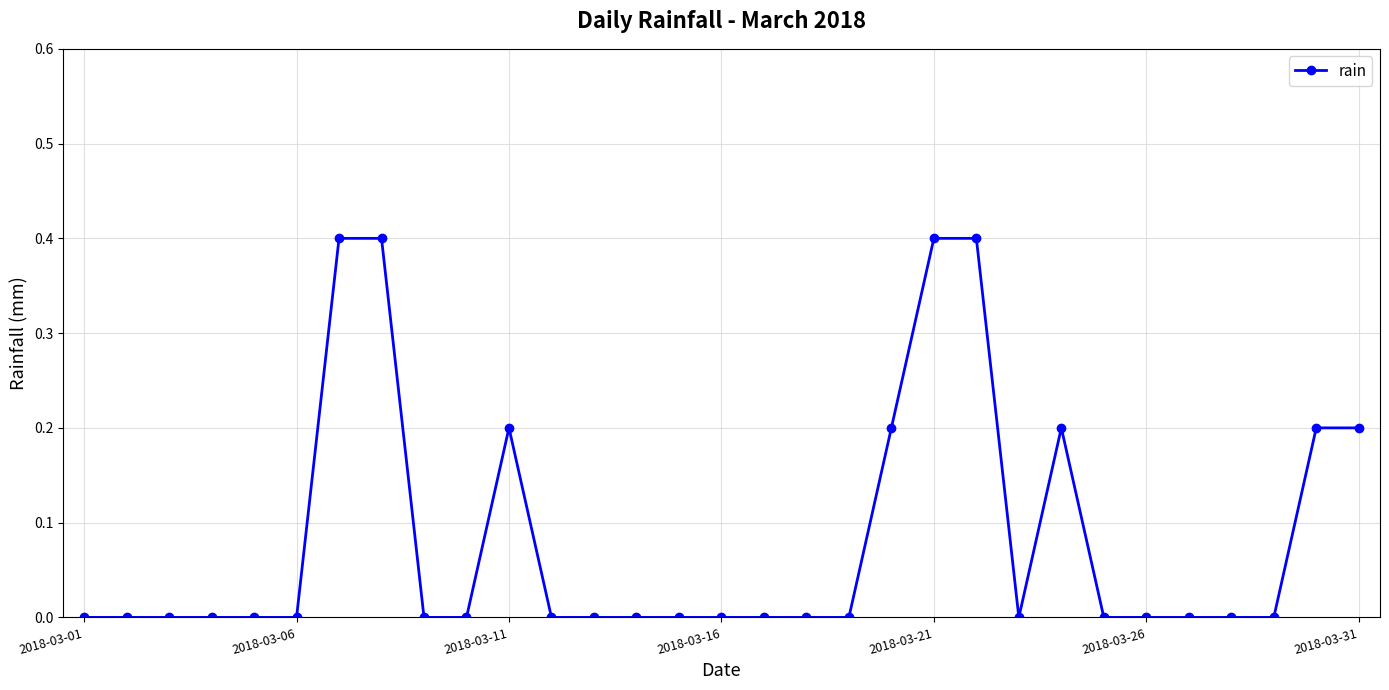

What is the maximum value shown in the chart?

0.4